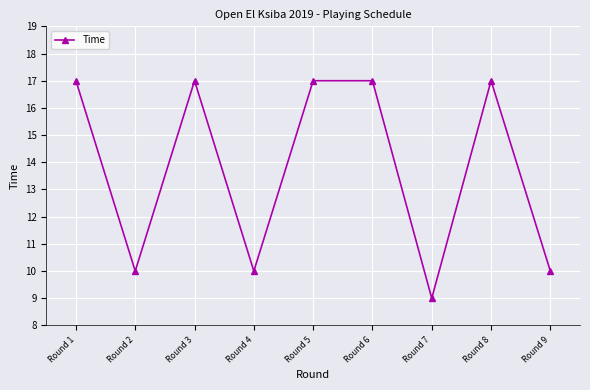

Is it true that the value at Round 5 is 17?

True